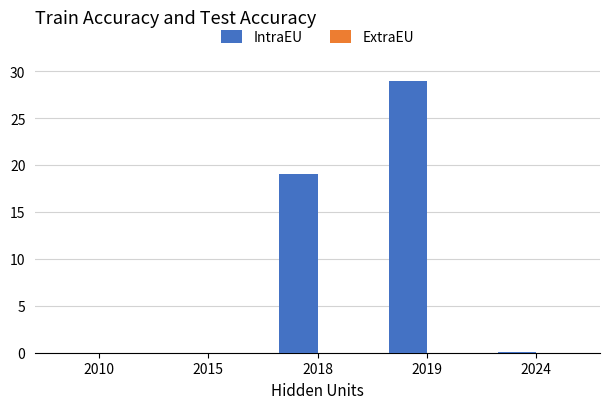

What is the sum of all values?

48.0